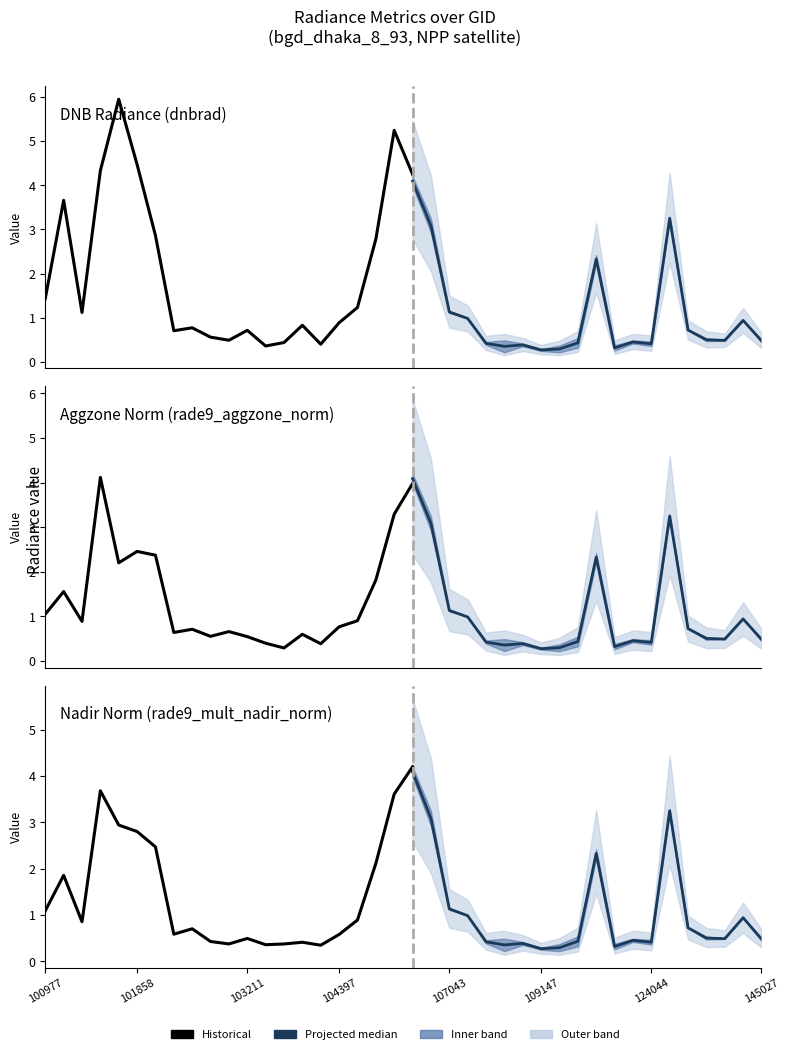

Which series has the largest range (max minus min)?

dnbrad